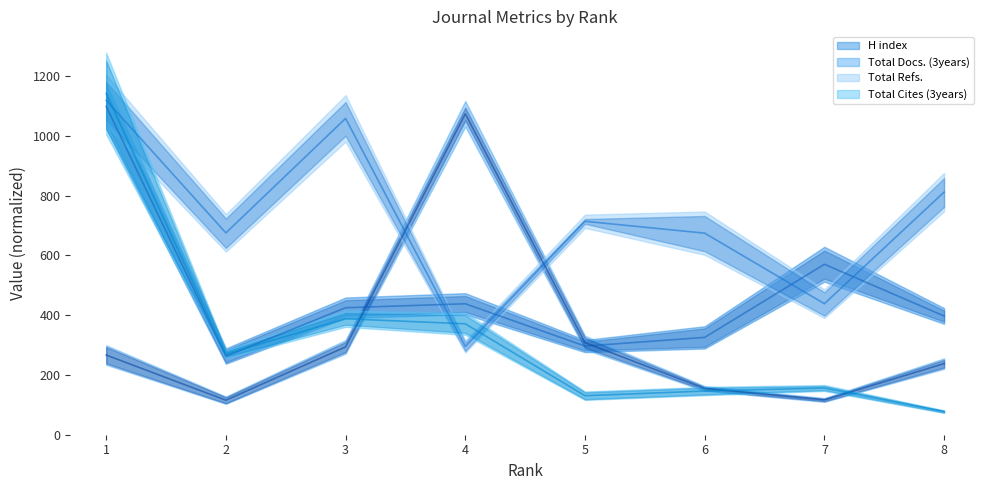

How many interior local peaks does the Total Cites (3years) series have?

2